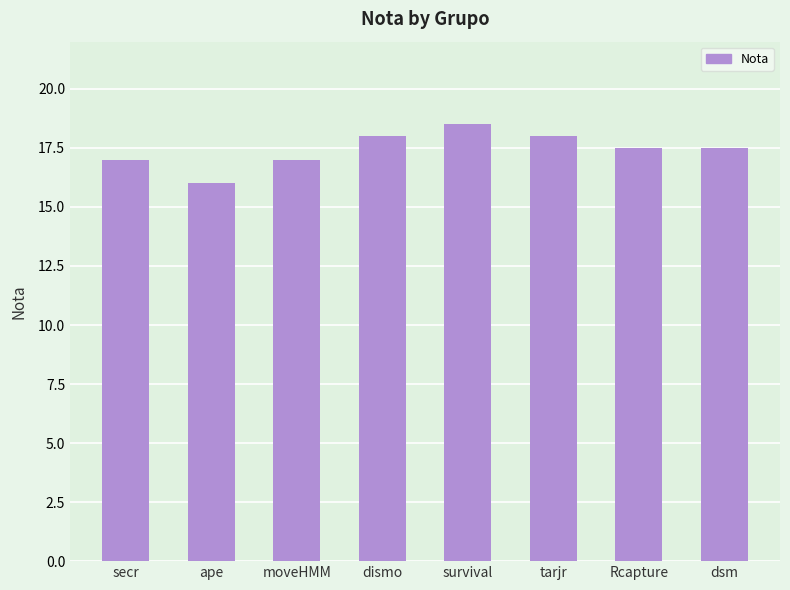

The value at ape is 16.0. True or false?

True